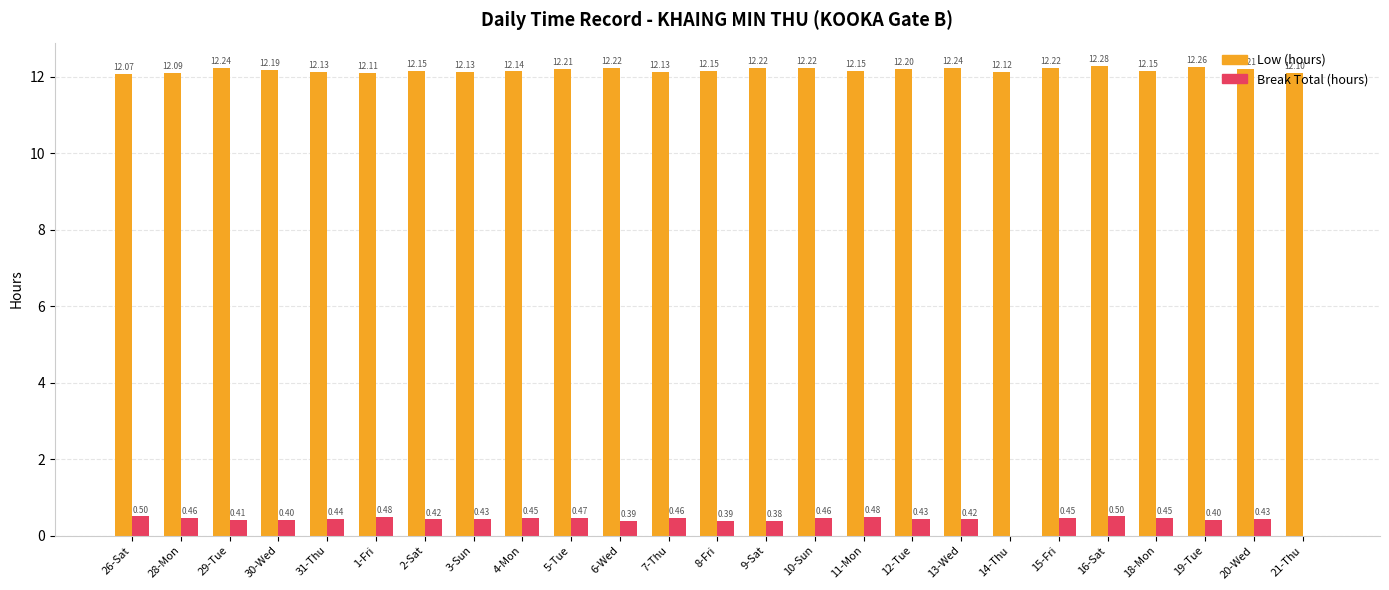

Is it true that Low (hours) equals 5.8 at 19-Tue?

False